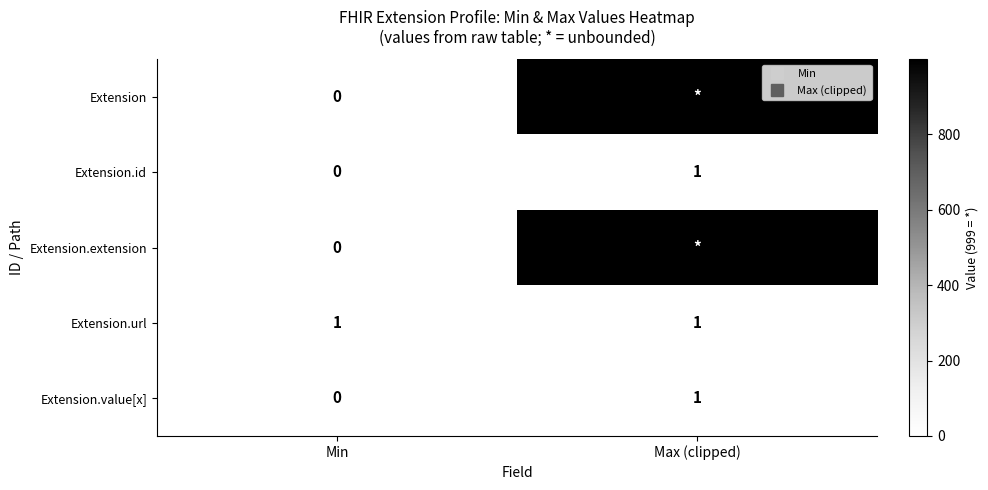

How many Extension.id values are between 0 and 1?

2